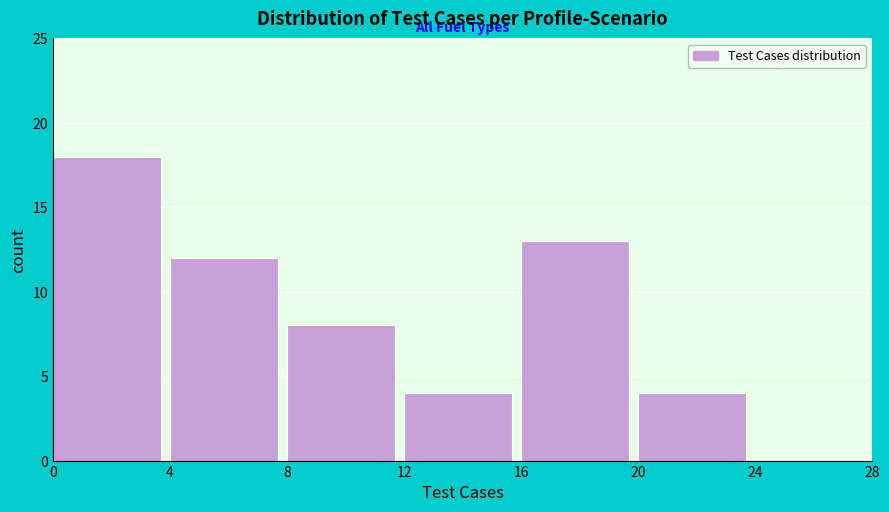

Reading left to right, transcribe this chart: for each bar, give the range it covers on the x-axis and its height. The values are not printed on the chart, so give them approximately, as read against the axis.

0 to 4: 18
4 to 8: 12
8 to 12: 8
12 to 16: 4
16 to 20: 13
20 to 24: 4
24 to 28: 0